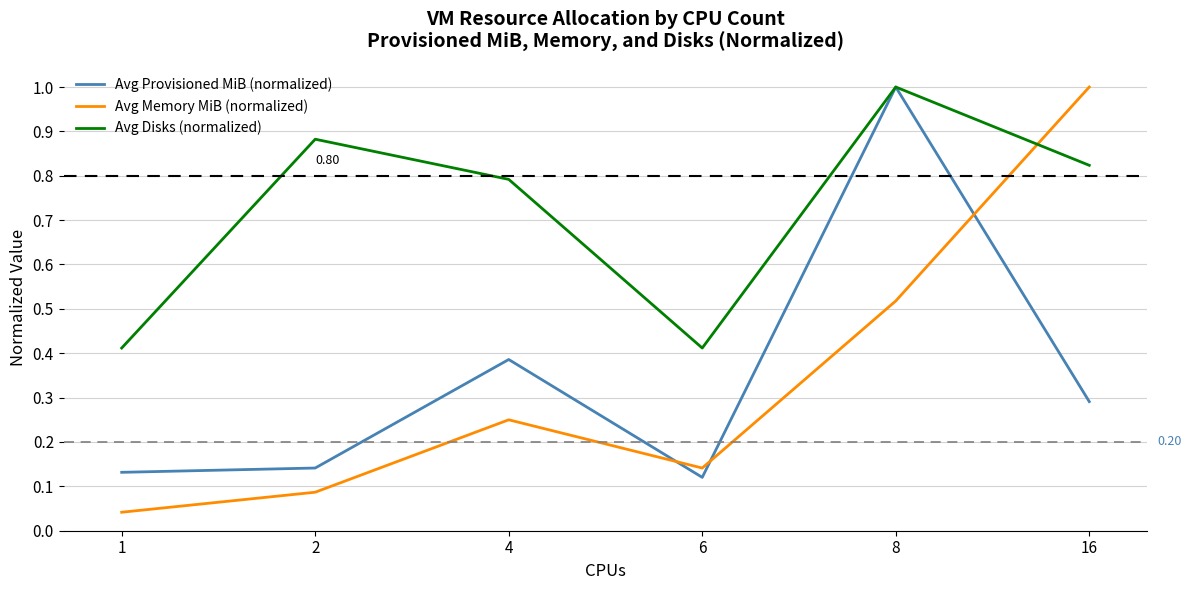

Is this an area chart (filled region under the line)?

No